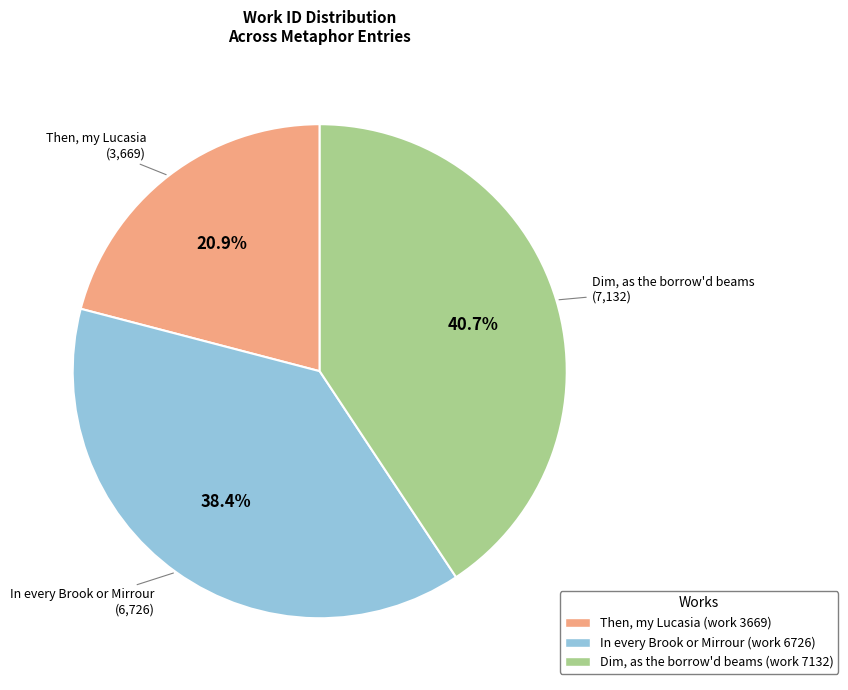

Does Then, my Lucasia (work 3669) account for over 50% of the chart?

No